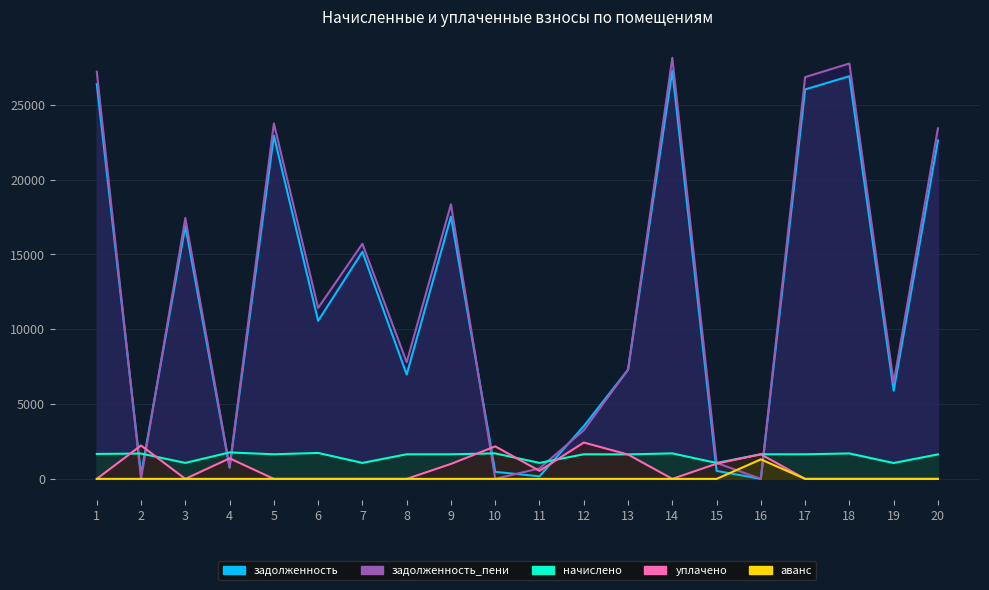

Does the chart display data point markers on the line(s)?

No